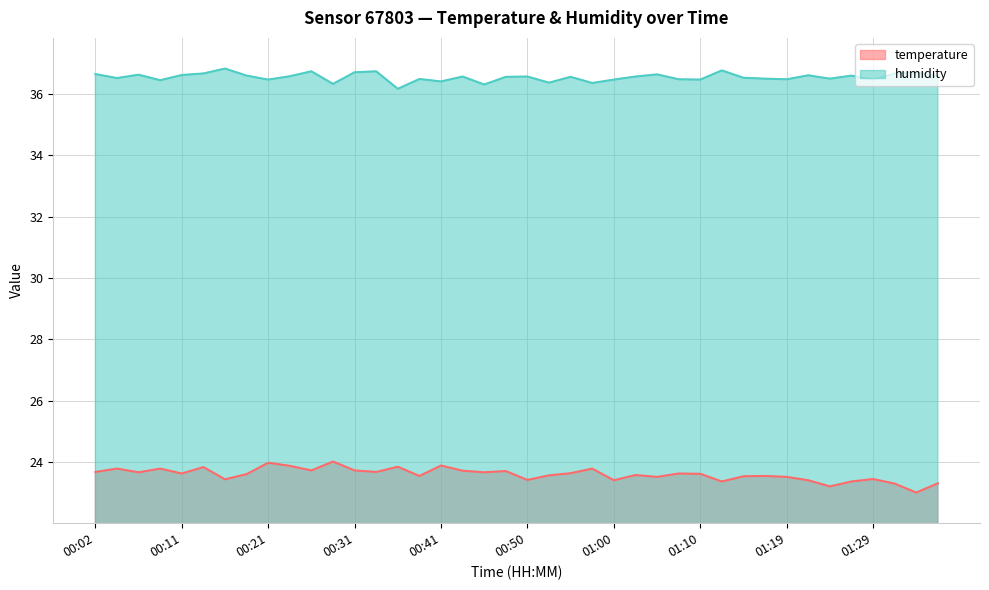

True or false: humidity and temperature intersect in this chart.

False